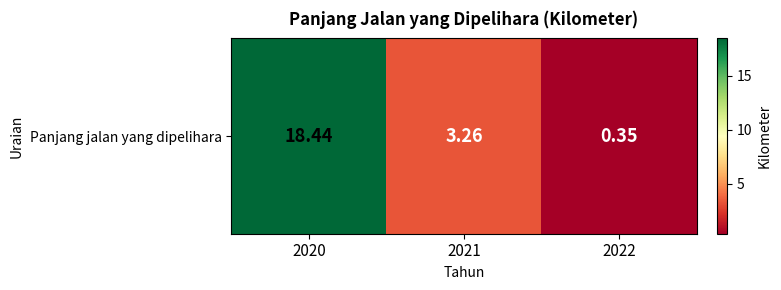

The chart shows a value of 5.4 at 2021. True or false?

False